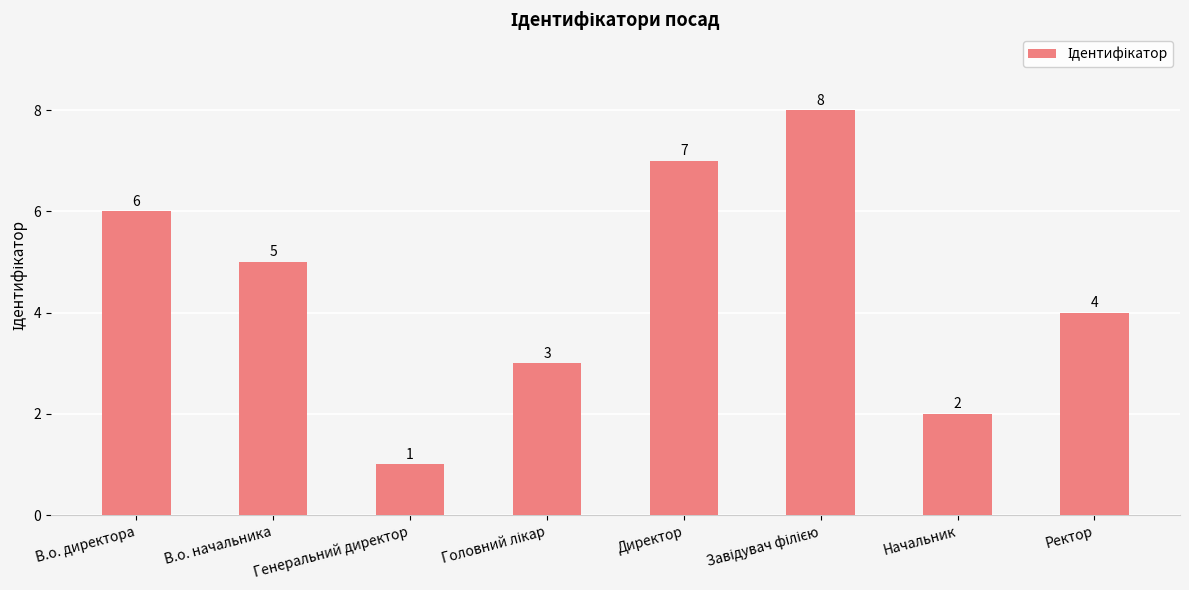

True or false: the data shows 10 at В.о. директора.

False